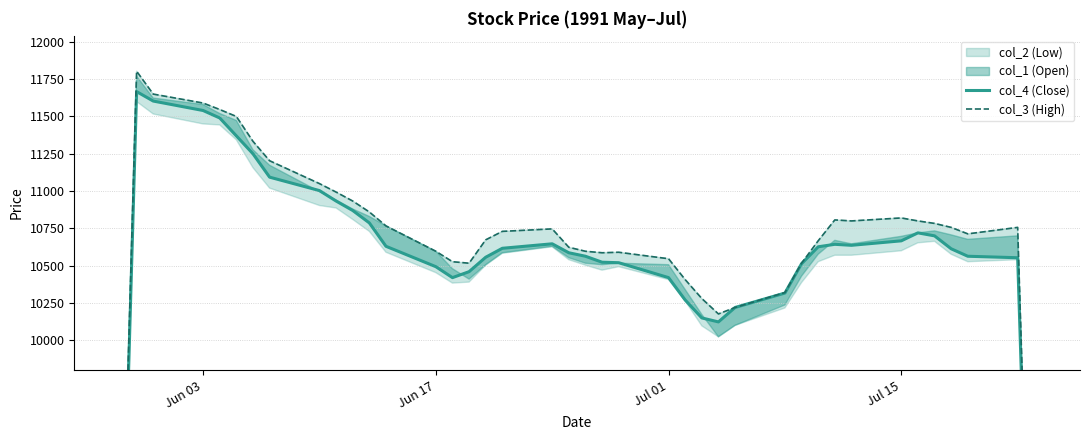

True or false: col_4 (Close) has more than 1 interior local peaks.

True